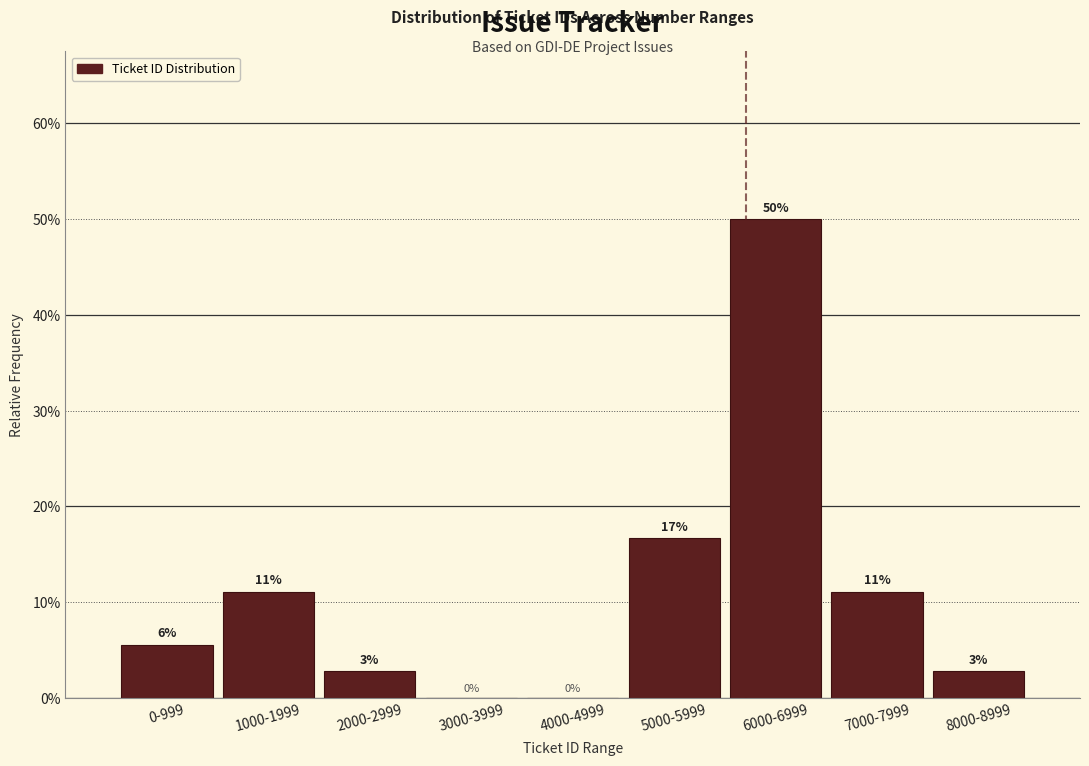

Are the bars horizontal?

No